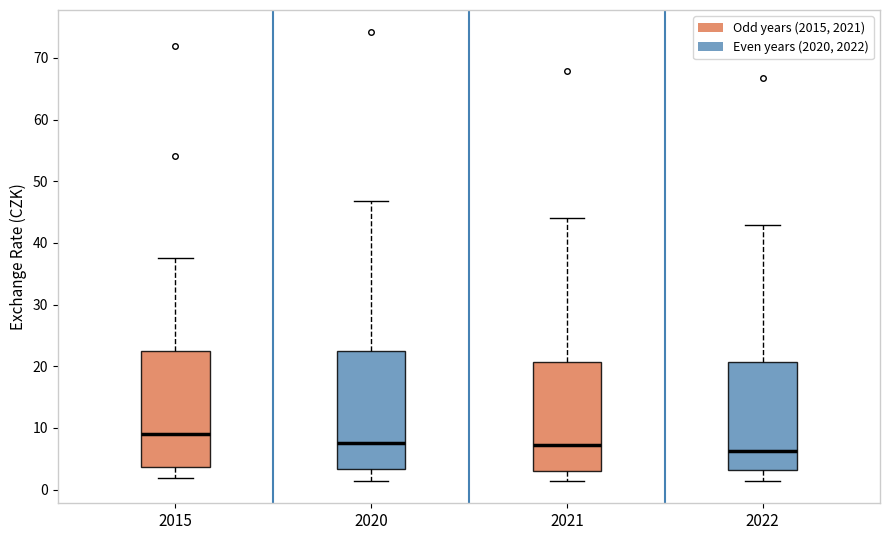

Which box's median line is the highest?

2015